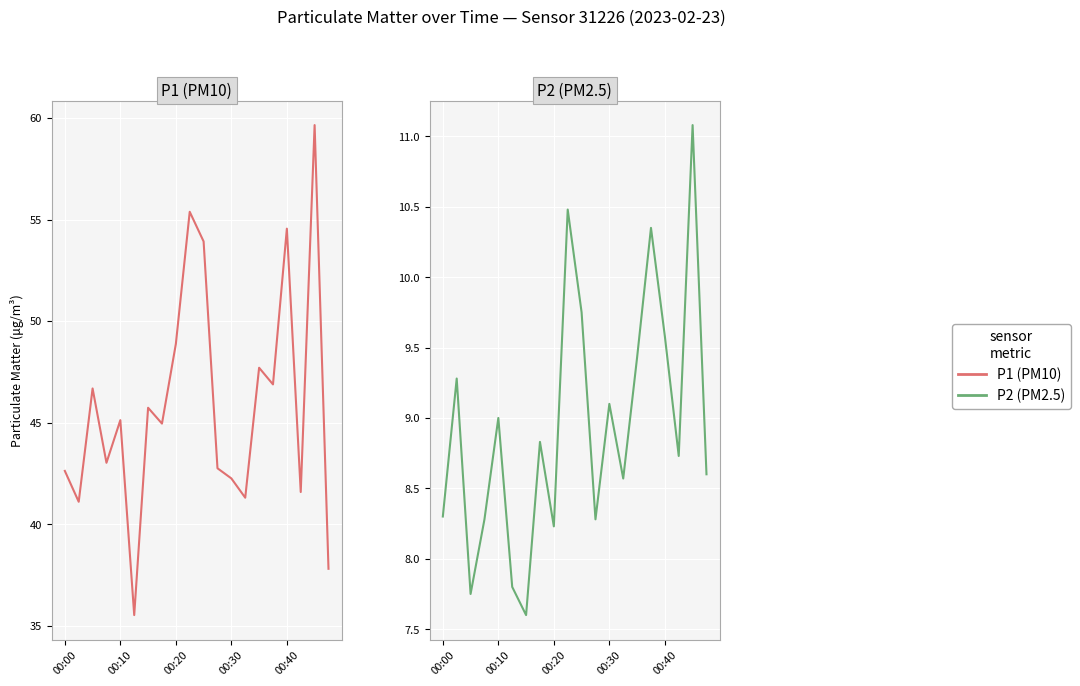

What is the difference between the P2 values at 12 and 19?

0.5